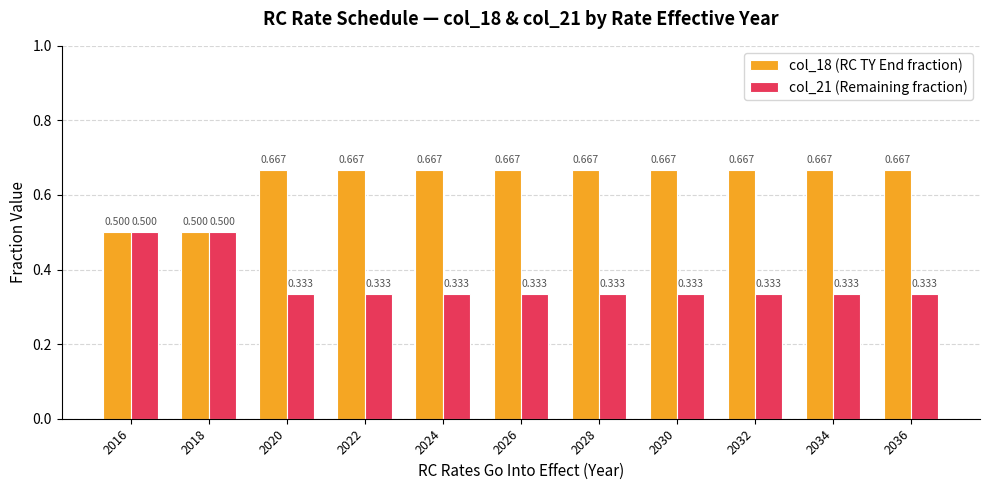

Is the value of col_21 (Remaining fraction) at 2024 greater than the value of col_18 (RC TY End fraction) at 2028?

No